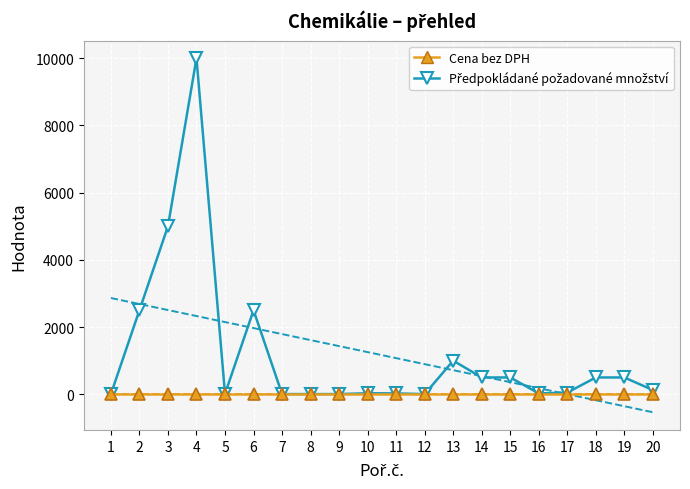

True or false: Cena bez DPH and Předpokládané požadované množství cross at least once.

False